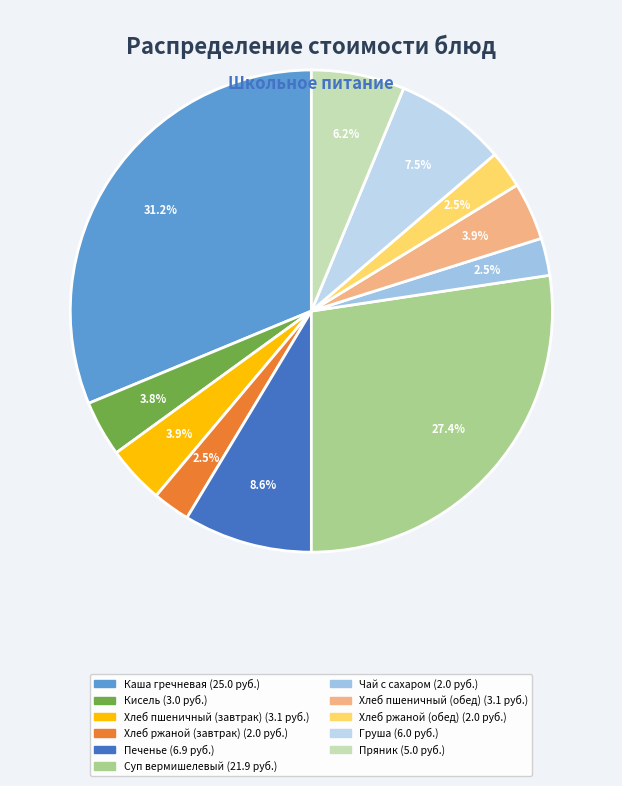

Is there any slice that represents more than half of the pie?

No